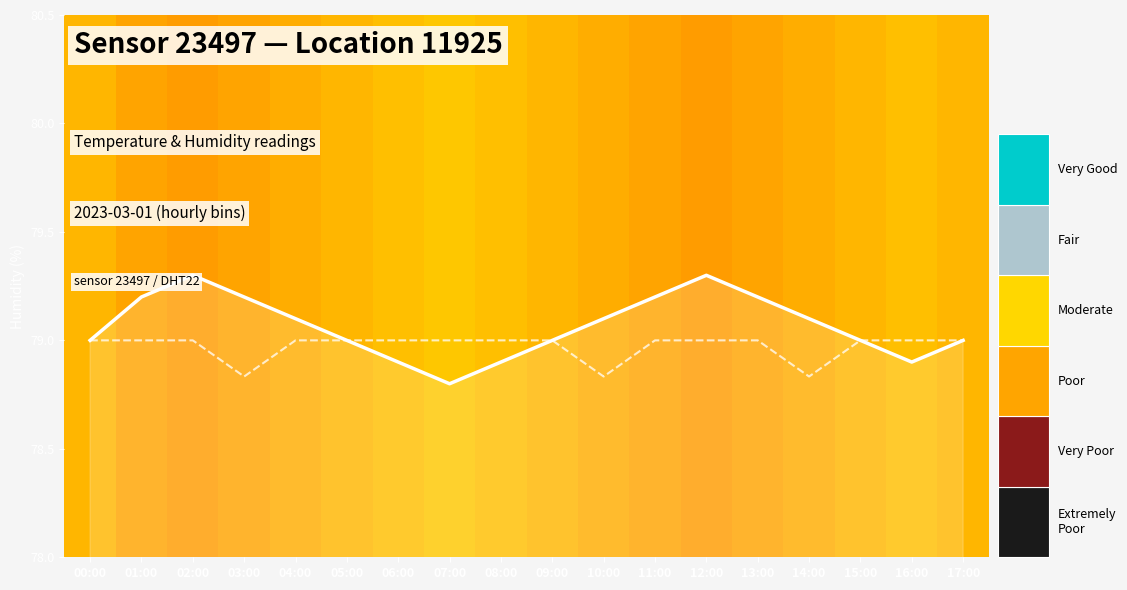

What is the approximate value of temperature at 00:00?

79.0